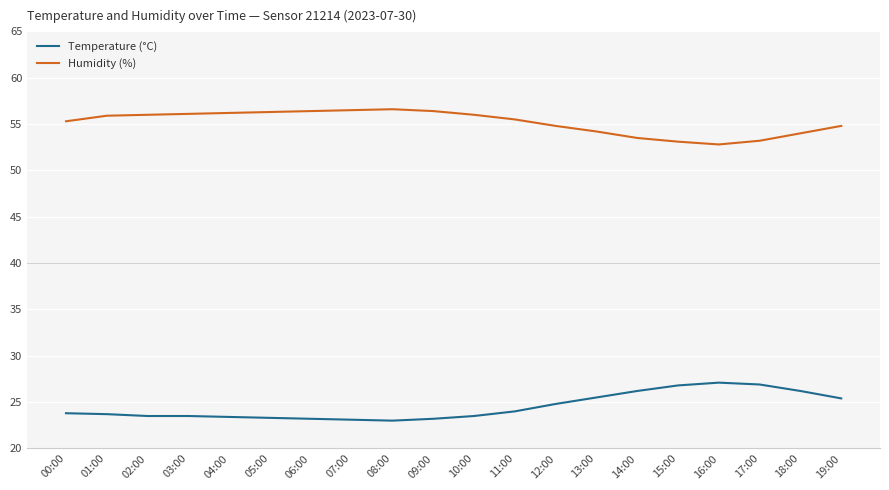

The value of Temperature (°C) at 16:00 is 27.1. True or false?

True